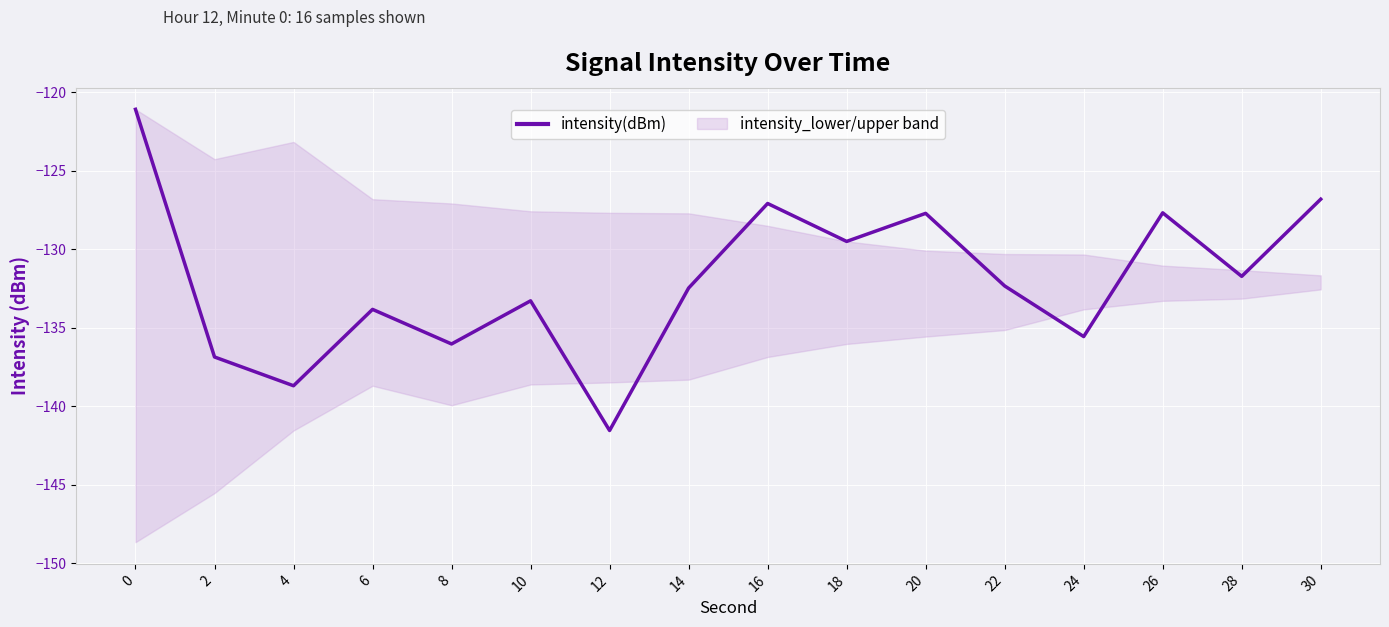

Between 4 and 16, which is larger?

16